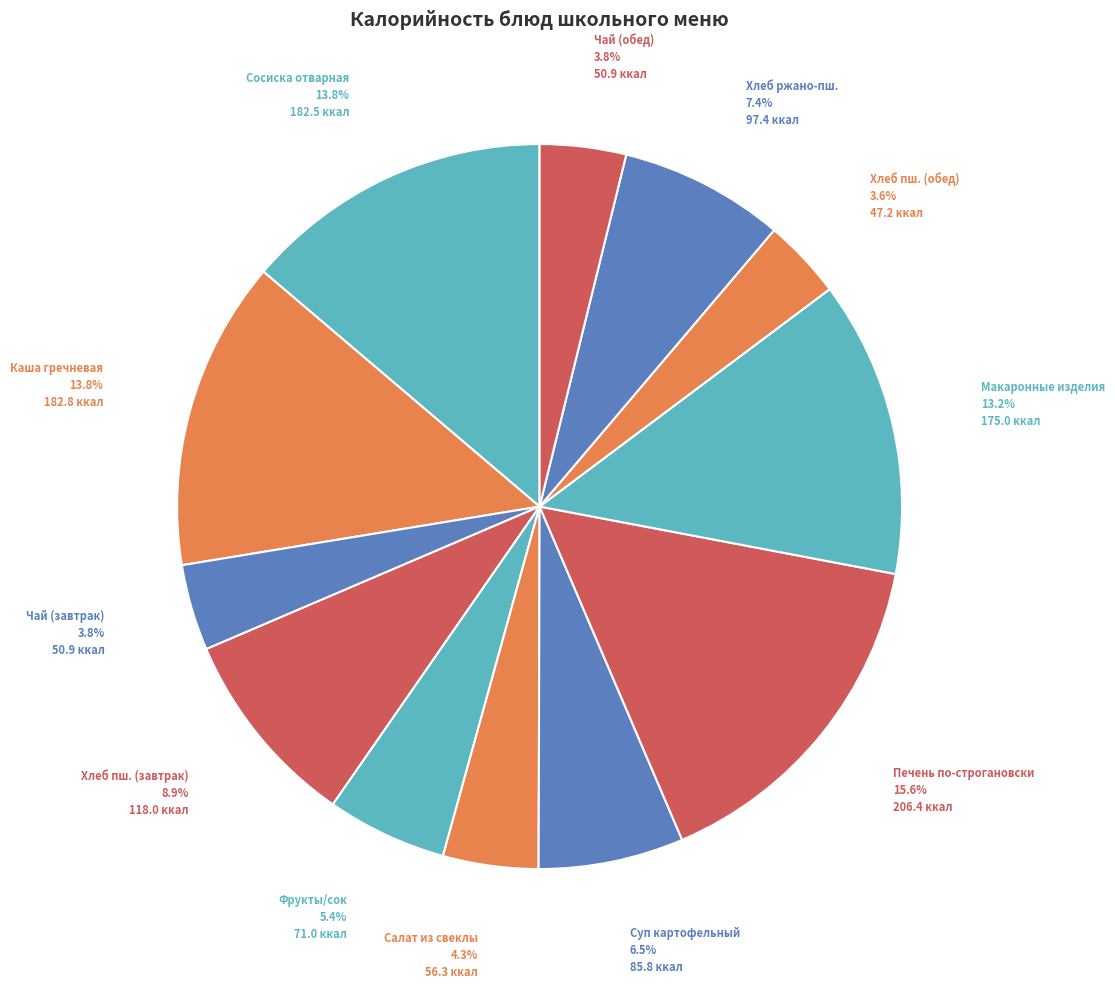

To the nearest percent, what is the average slice percentage?

8%